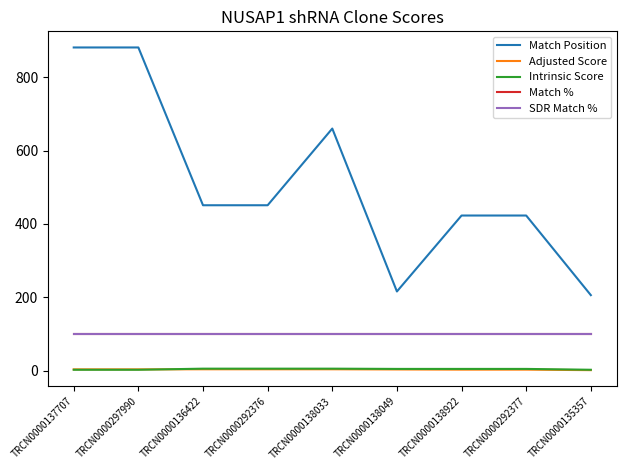

Between TRCN0000138033 and TRCN0000136422, which is larger?

TRCN0000138033